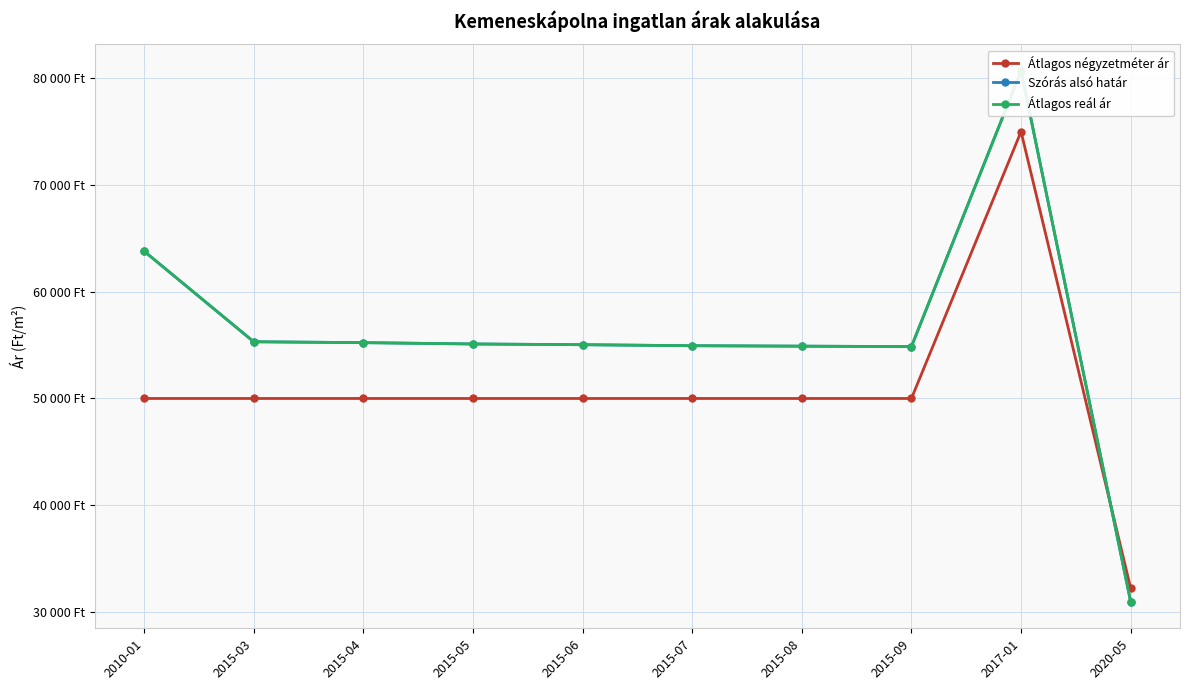

What position from the right is 2015-03?

9